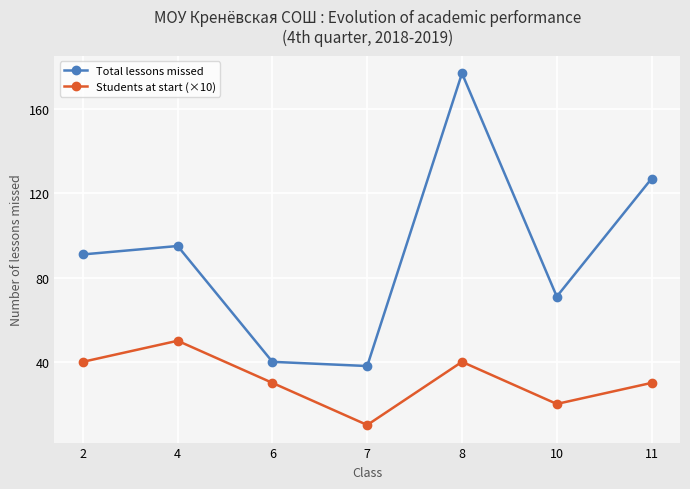

The value of Students at start (×10) at 10 is 5. True or false?

False